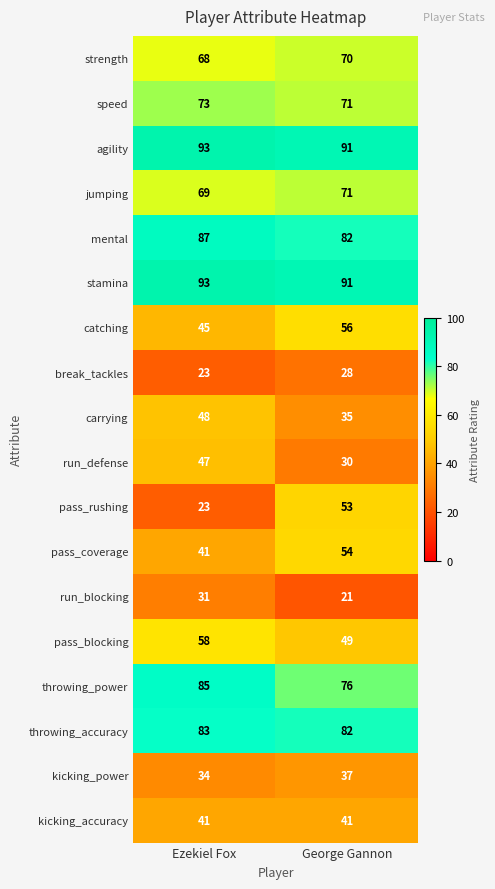

How many values in the mental series are below 87?

1